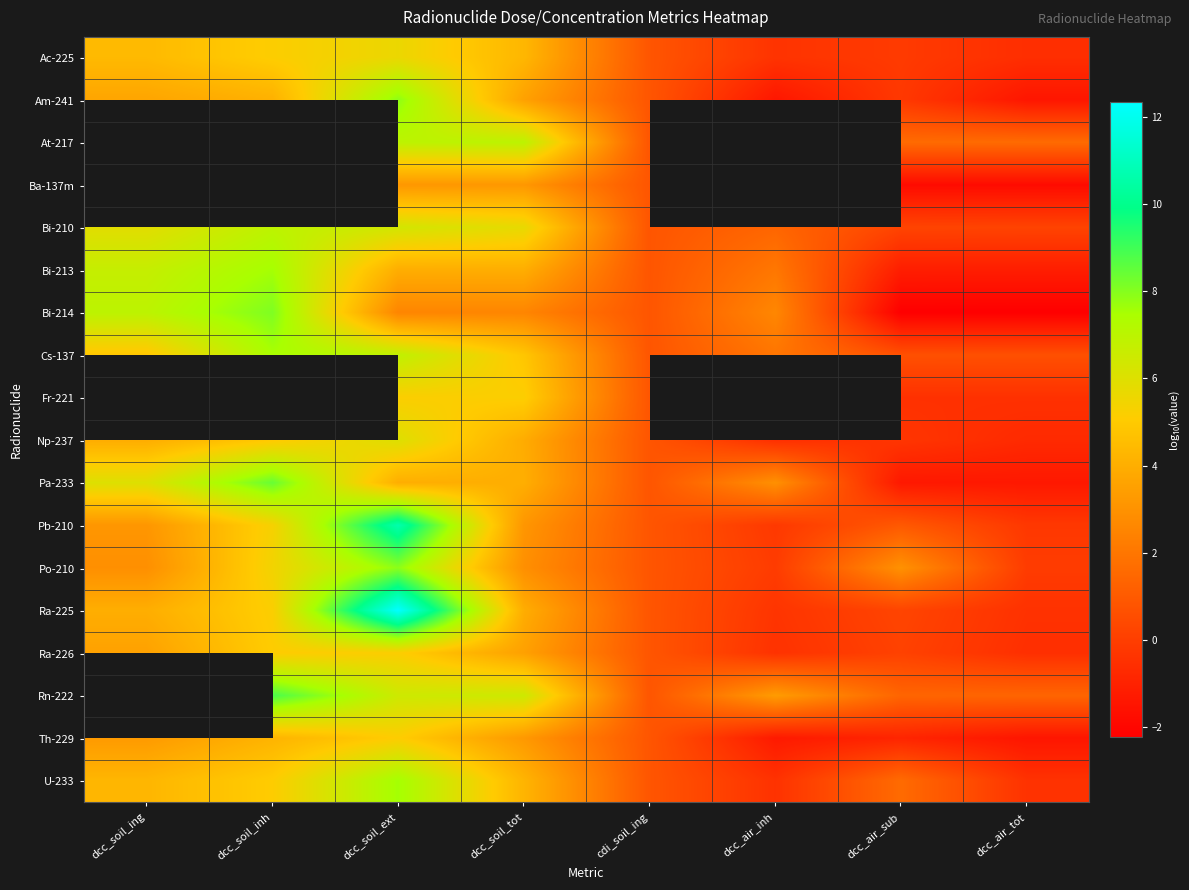

What is the minimum value for Bi-214?

-2.2